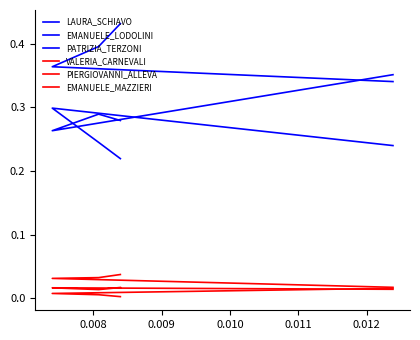

How many lines are shown in the chart?

6